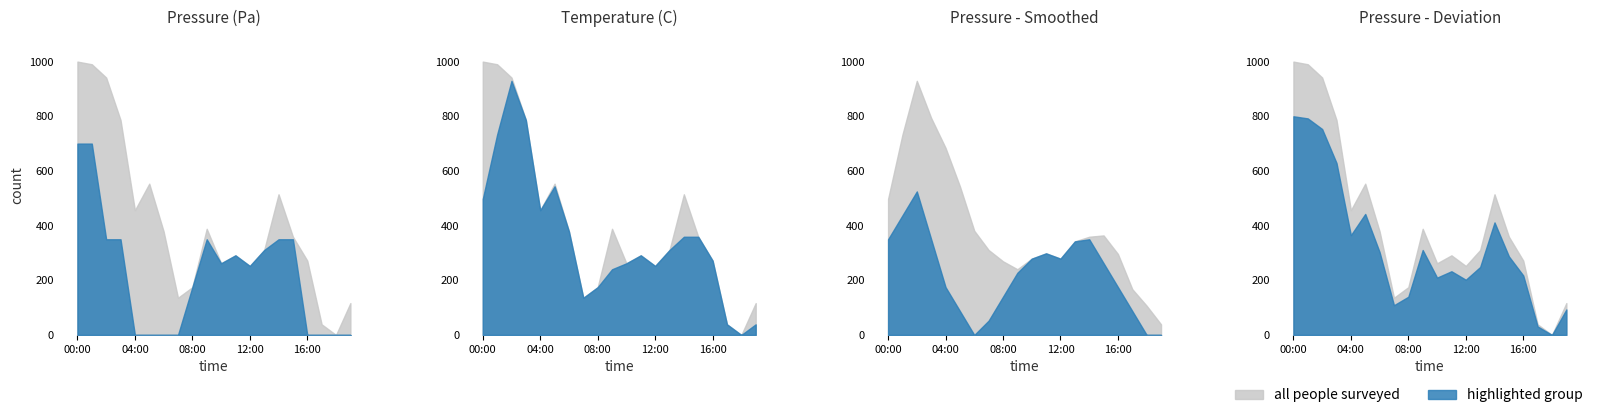

True or false: pressure has more than 1 interior local peaks.

True